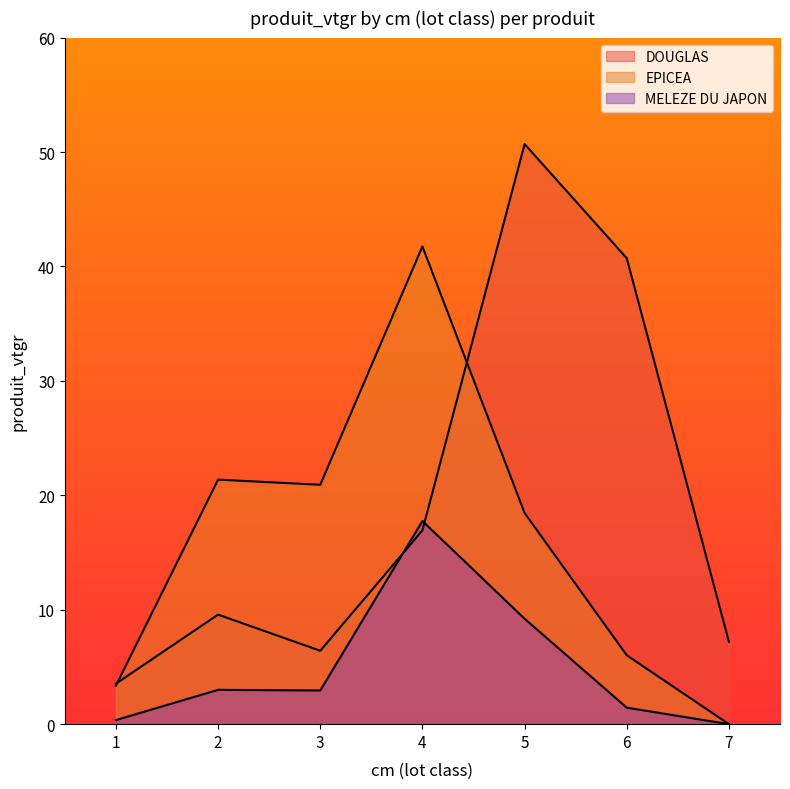

Does the chart display data point markers on the line(s)?

No